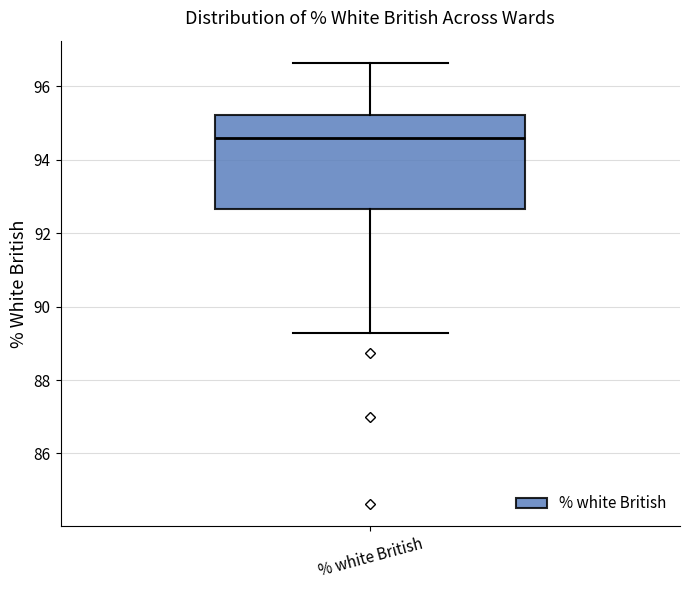

Transcribe this box plot: give where the median line is, the range the box spans, and where the two whiskers end, as read against the y-axis. The values are not printed on the chart, so give them approximately, as read against the axis.

median 94.6, box 92.6 to 95.2, whiskers 89.2 to 96.6